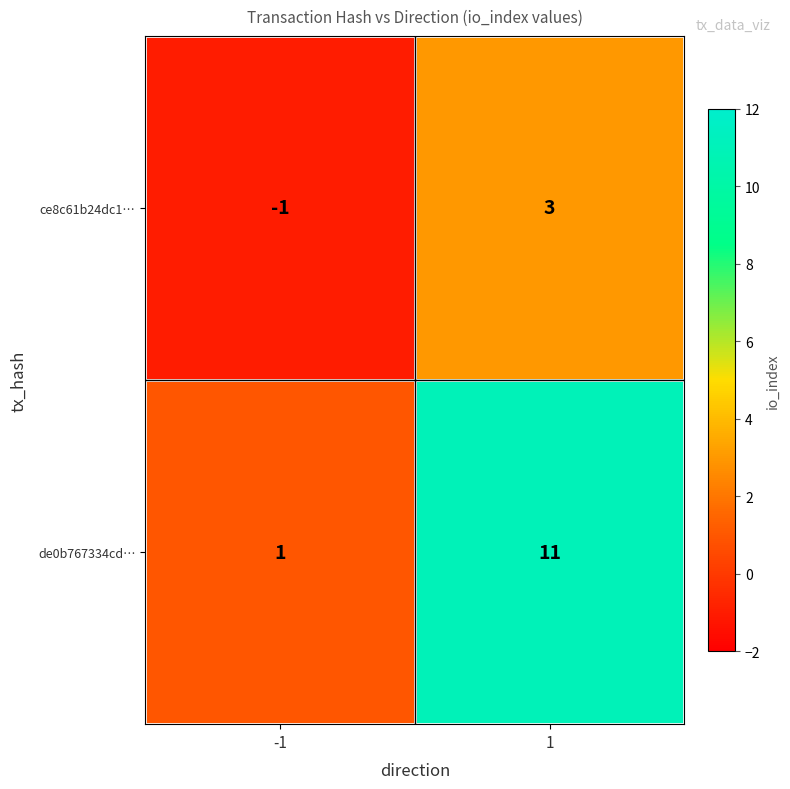

Which series has the widest spread of values?

de0b767334cd…